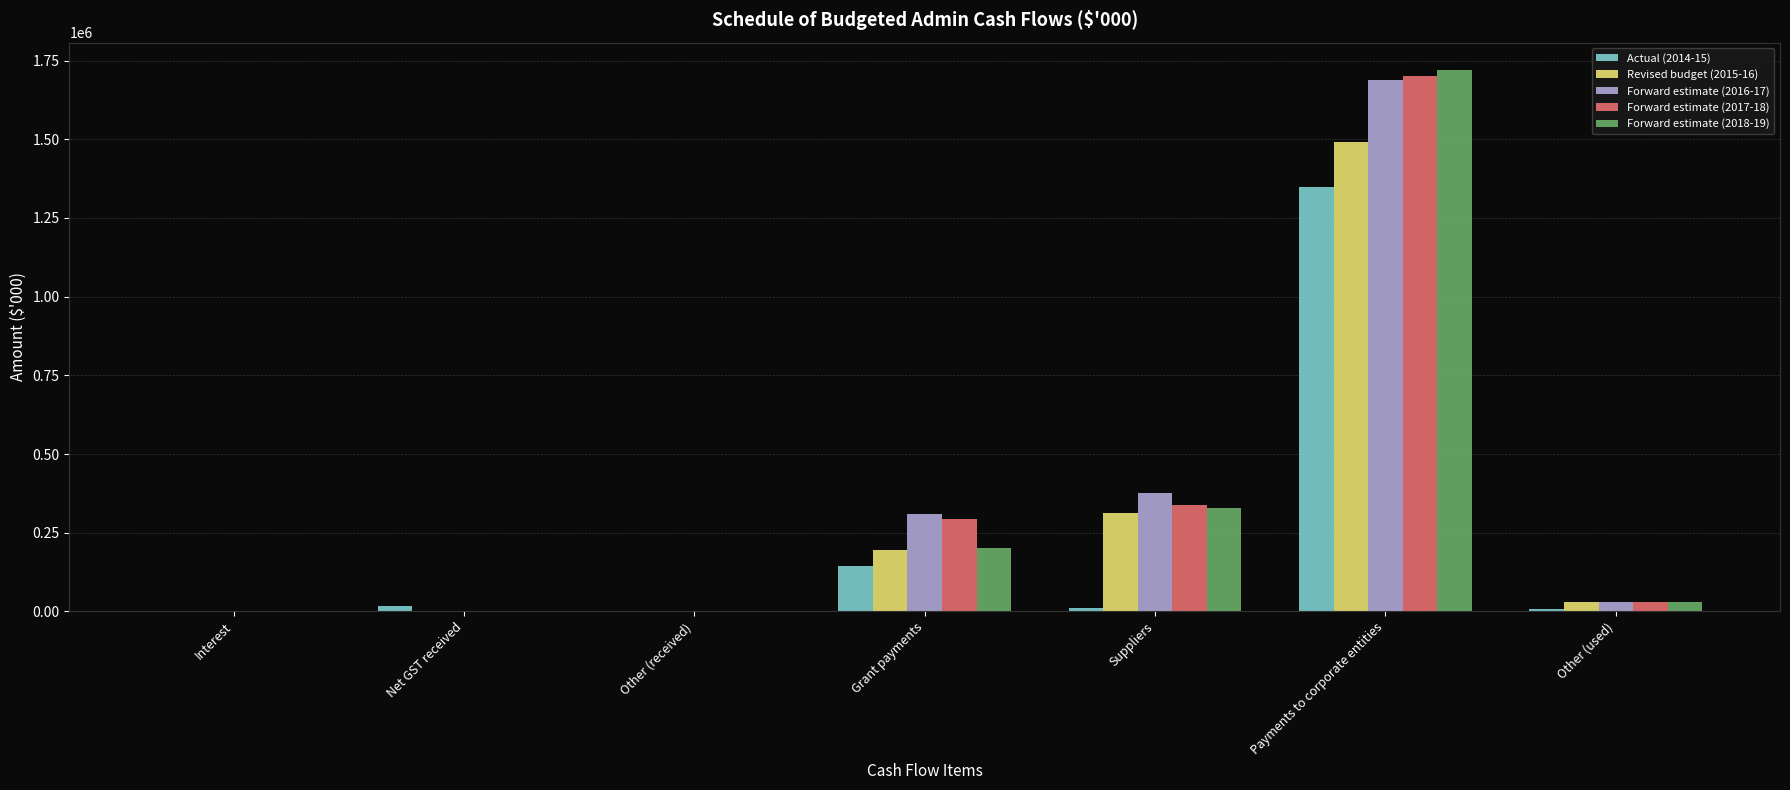

The Revised budget (2015-16) series shows 193794 at Grant payments. True or false?

True